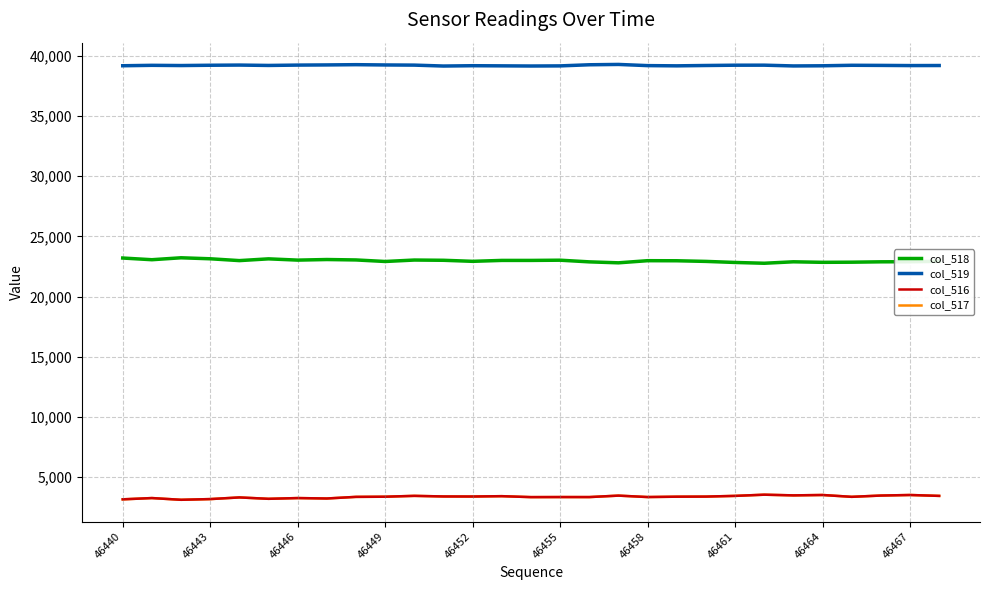

How many values in the col_518 series are below 22982?

14